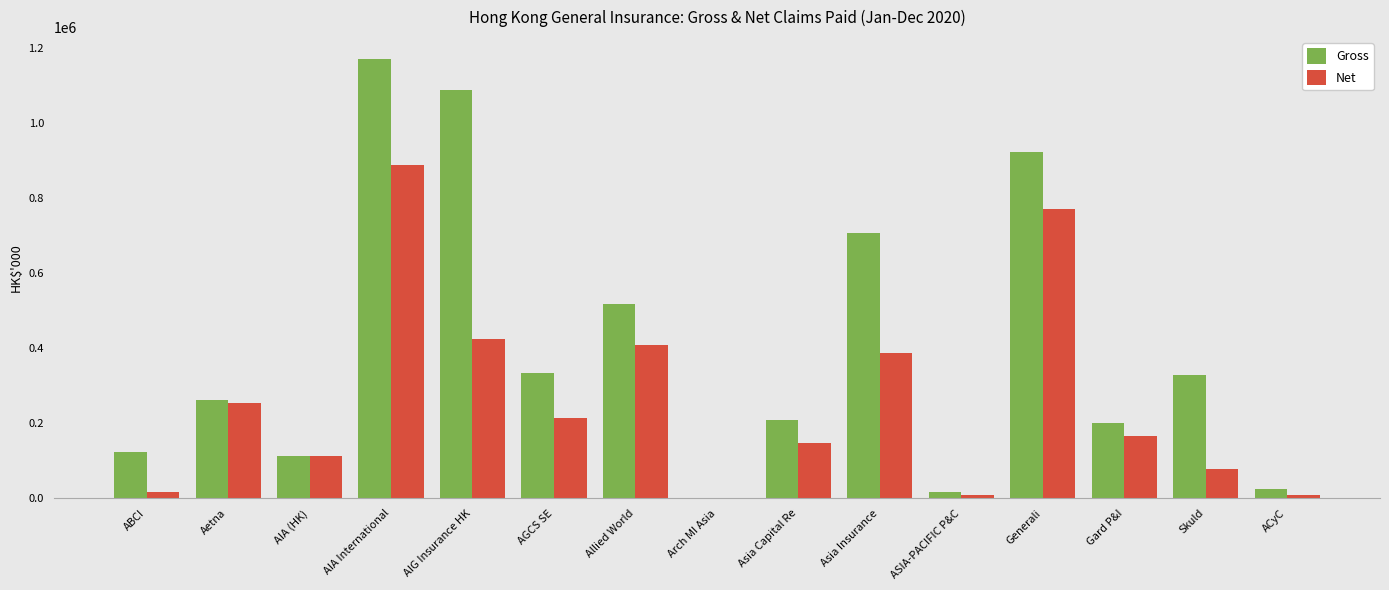

At which label is Gross closest to 585427?

Allied World